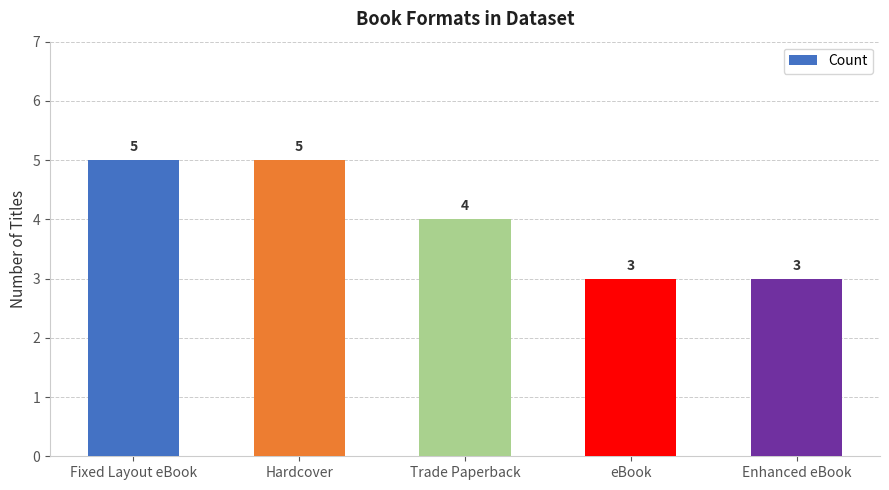

What is the difference between the maximum and minimum values?

2